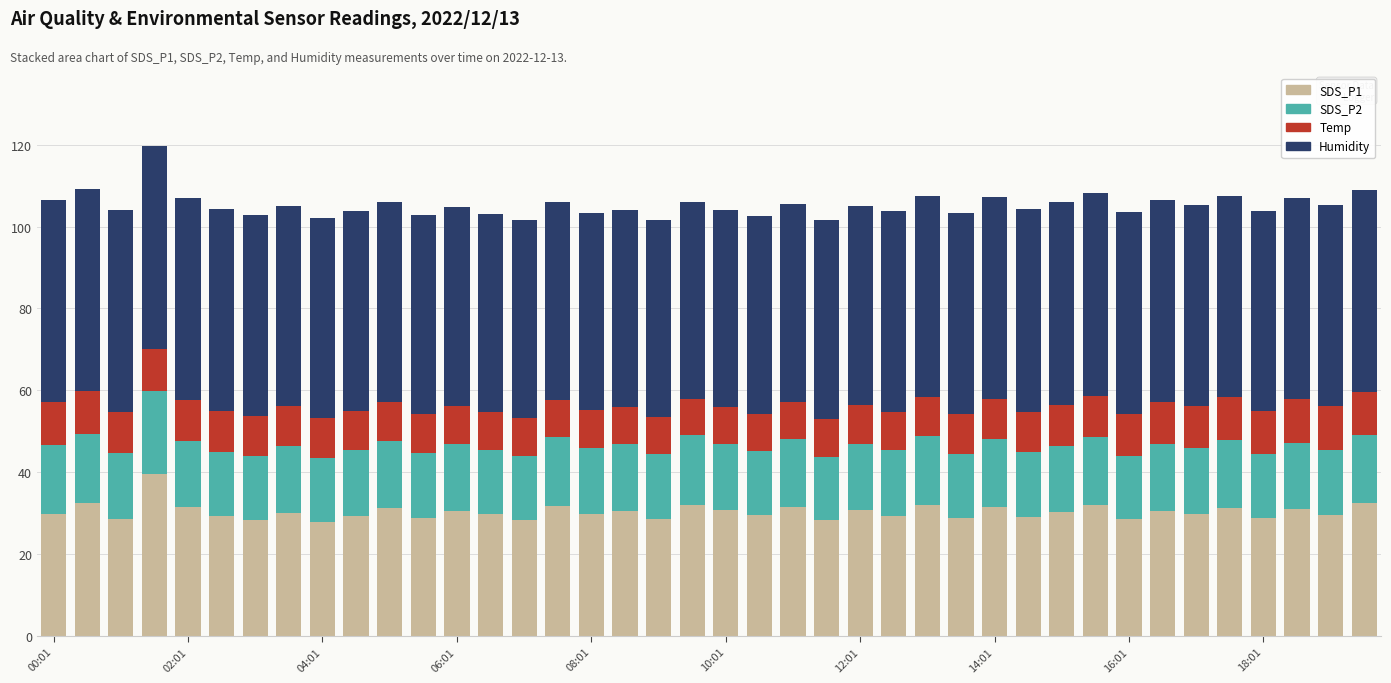

What is the minimum value for SDS_P1?

27.8